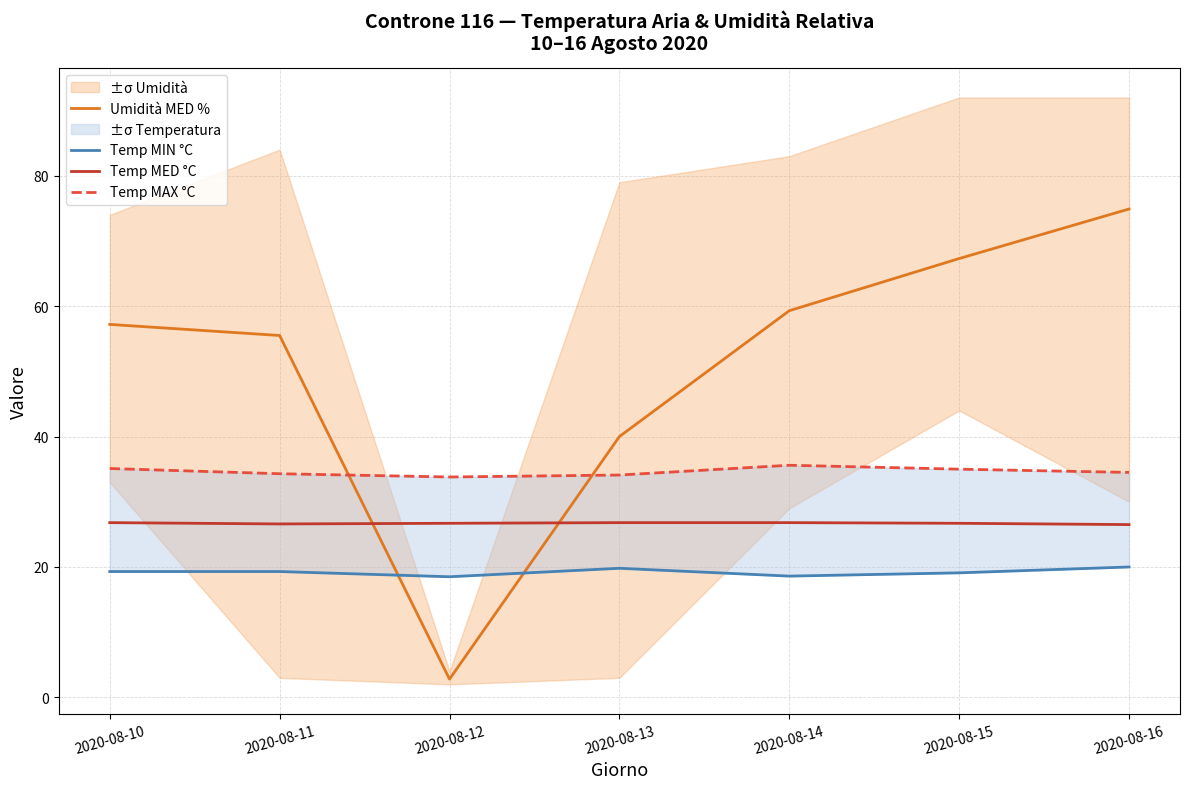

Is this an area chart (filled region under the line)?

No